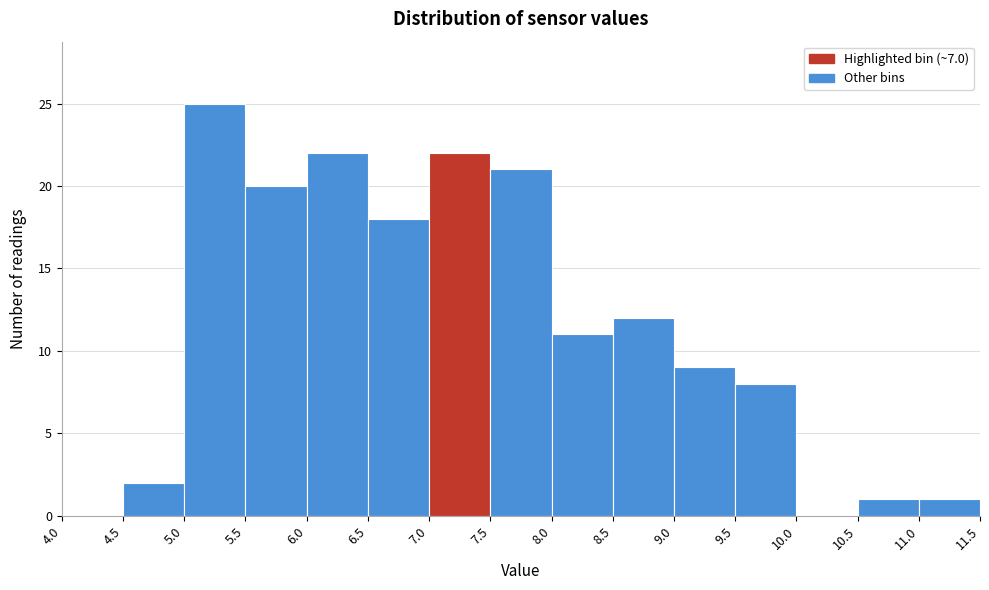

Reading left to right, transcribe this chart: for each bar, give the range it covers on the x-axis and its height. The values are not printed on the chart, so give them approximately, as read against the axis.

4.0 to 4.5: 0
4.5 to 5.0: 2
5.0 to 5.5: 25
5.5 to 6.0: 20
6.0 to 6.5: 22
6.5 to 7.0: 18
7.0 to 7.5: 22
7.5 to 8.0: 21
8.0 to 8.5: 11
8.5 to 9.0: 12
9.0 to 9.5: 9
9.5 to 10.0: 8
10.0 to 10.5: 0
10.5 to 11.0: 1
11.0 to 11.5: 1